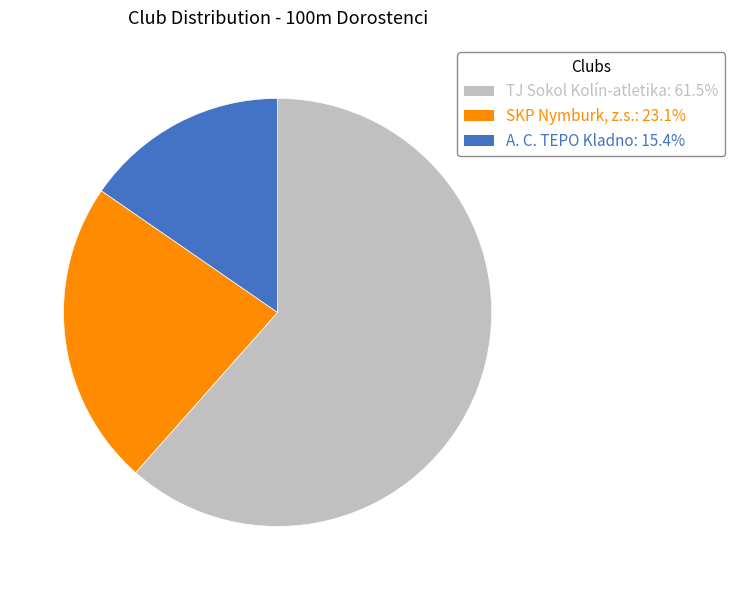

Which category accounts for the majority?

TJ Sokol Kolín-atletika